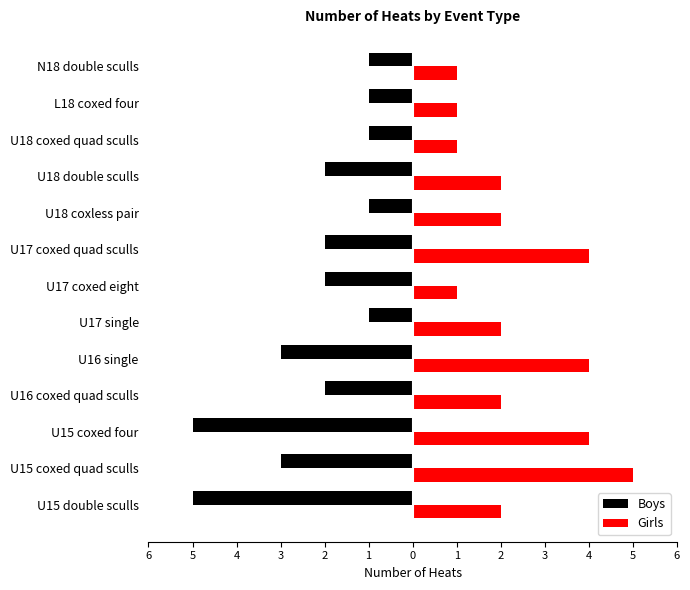

What is the minimum value shown in the chart?

-5